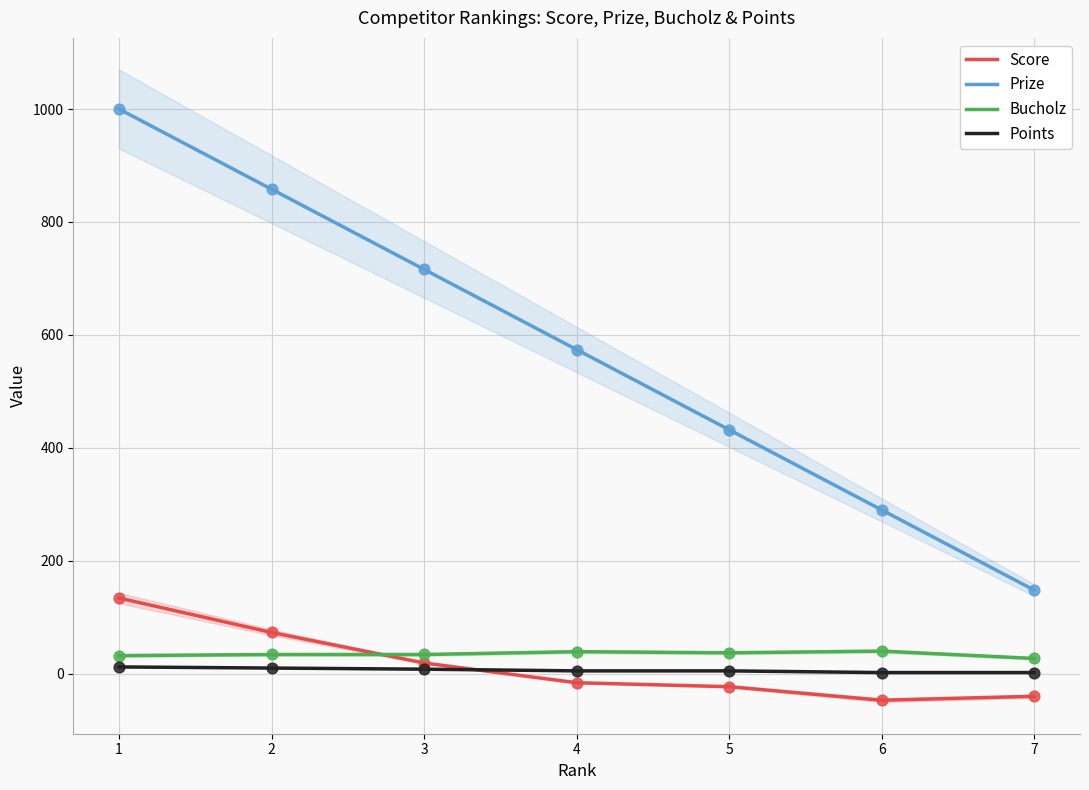

Which series has the largest total across all categories?

Prize